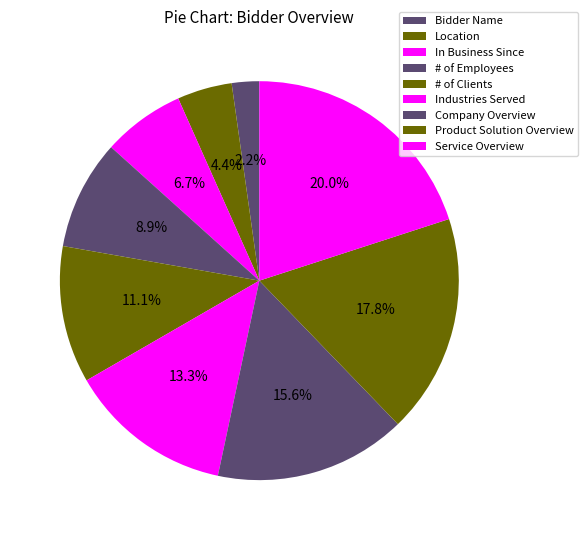

Do # of Employees and Service Overview together represent more than half of the pie?

No